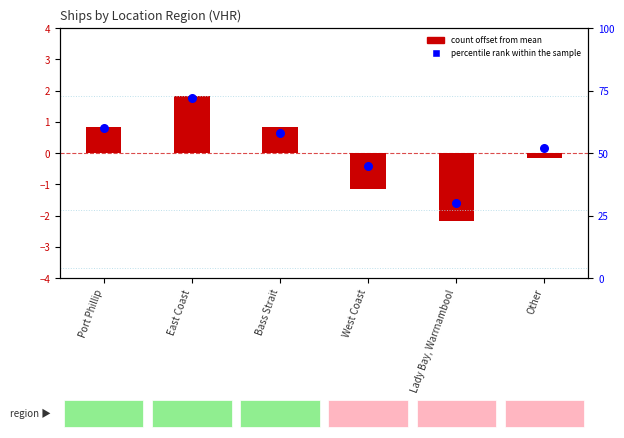

Which series contains the highest Y value?

percentile rank within the sample